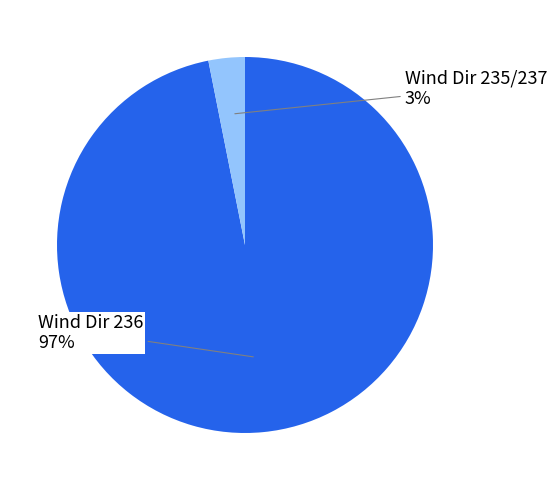

The Wind Dir 235/237 slice represents 3% of the pie. True or false?

True